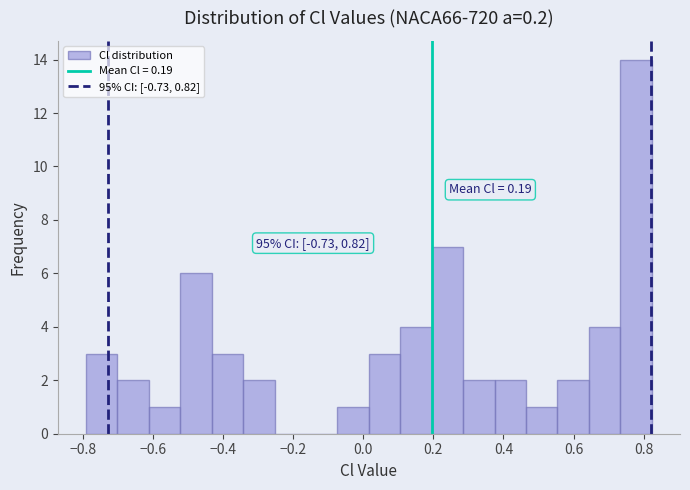

Over which range of the x-axis is the bar tallest?

0.74 to 0.82